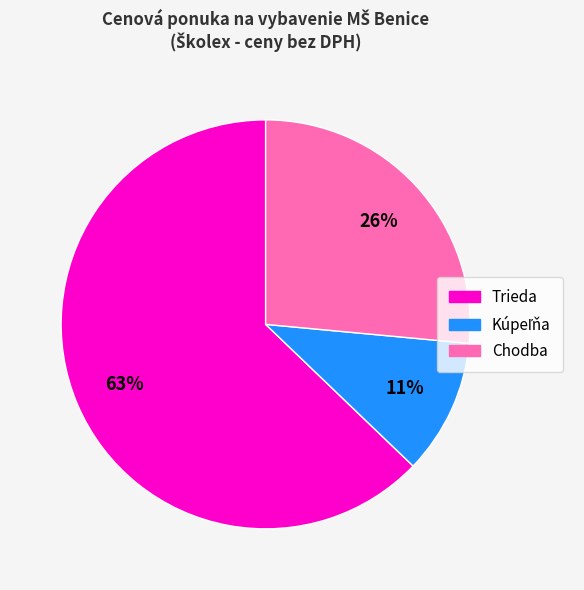

What is the majority slice?

Trieda